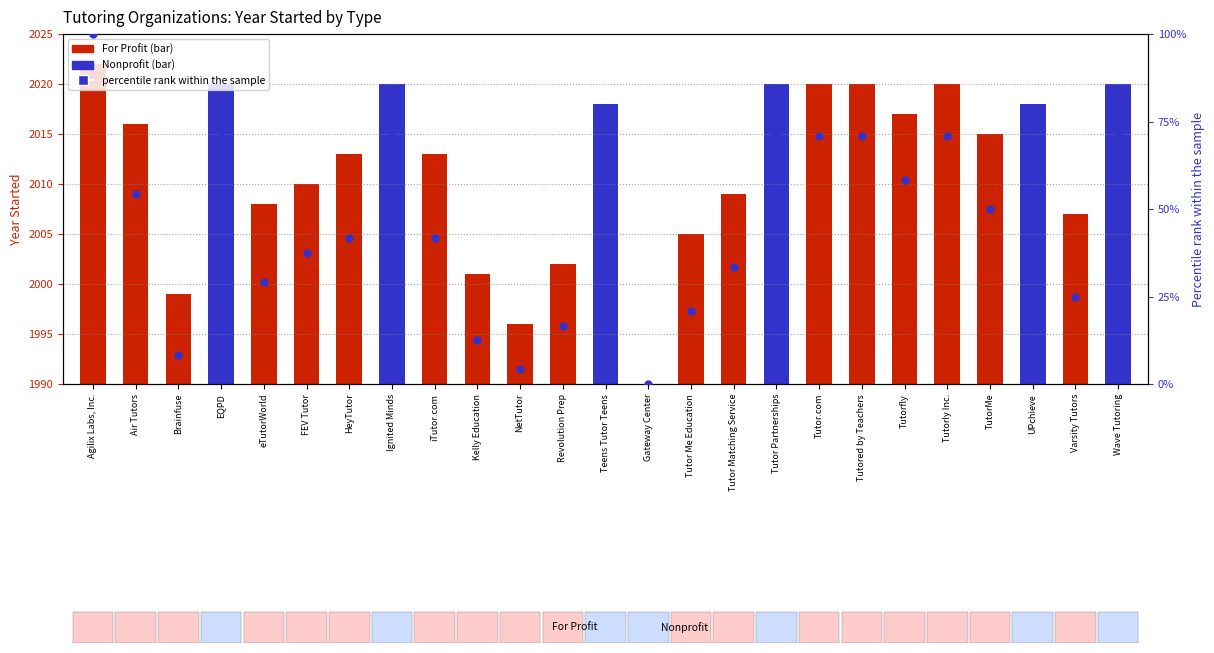

Approximately how many times larger is the value at Air Tutors compared to Agilix Labs, Inc.?

0.5